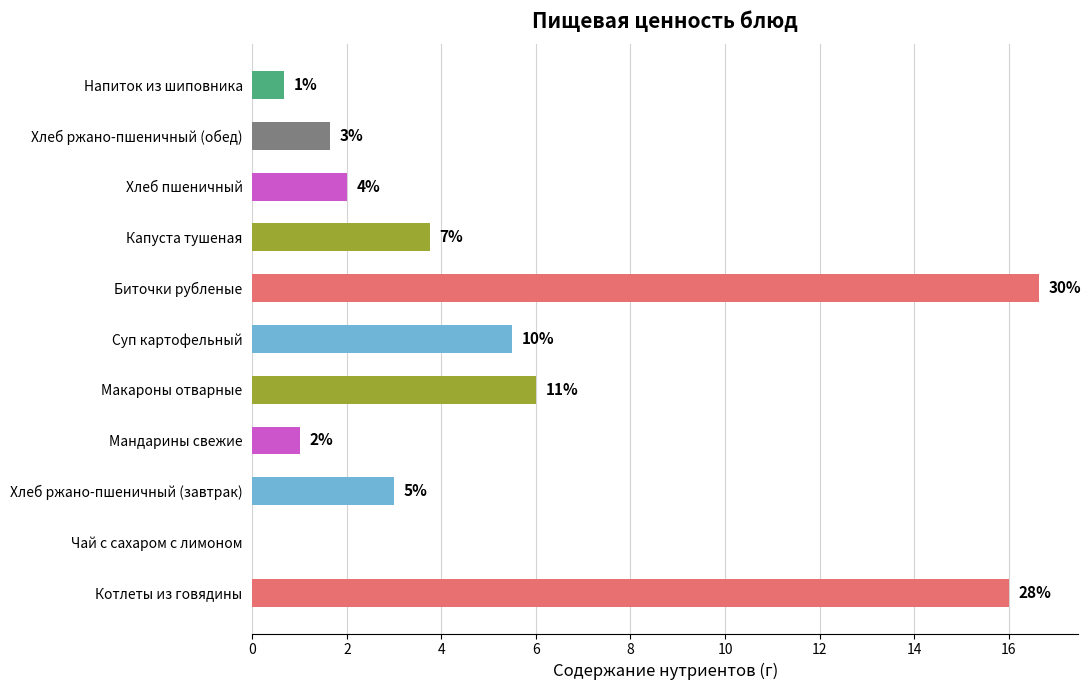

What is the difference between the maximum and second lowest values?

16.0